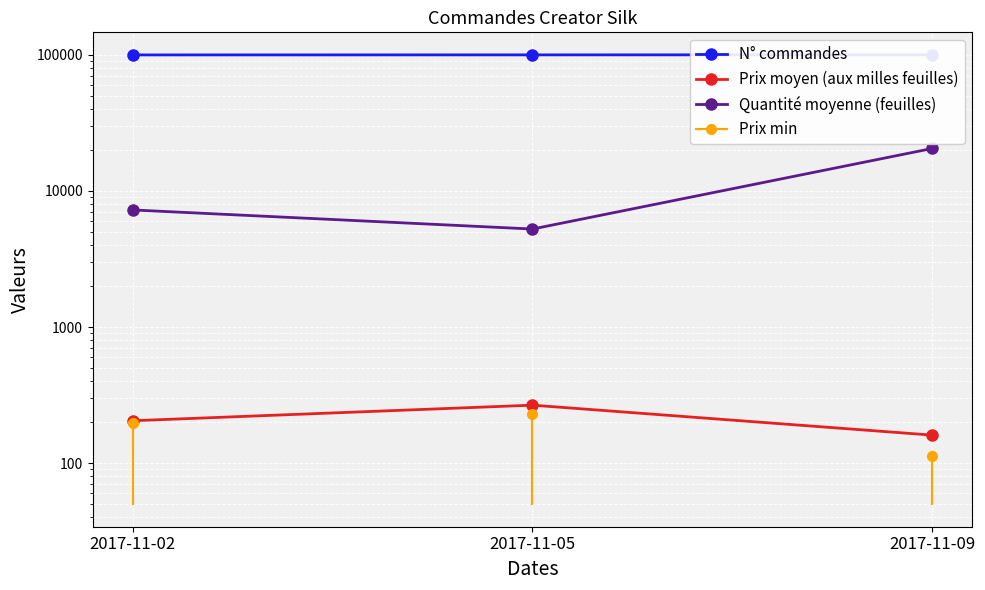

Rank the categories by Quantité moyenne (feuilles) value from highest to lowest.

2017-11-09, 2017-11-02, 2017-11-05